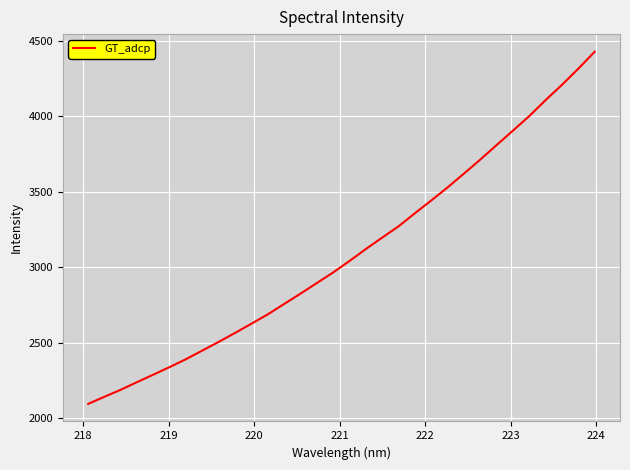

What is the maximum value shown in the chart?

4427.3